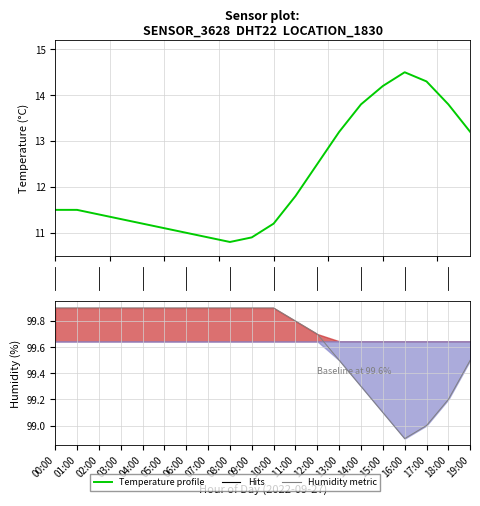

Reading left to right, what are all the values shown in this chart?

Temperature profile: 11.5	11.5	11.4	11.3	11.2	11.1	11.0	10.9	10.8	10.9	11.2	11.8	12.5	13.2	13.8	14.2	14.5	14.3	13.8	13.2
Humidity profile: 99.9	99.9	99.9	99.9	99.9	99.9	99.9	99.9	99.9	99.9	99.9	99.8	99.7	99.5	99.3	99.1	98.9	99.0	99.2	99.5